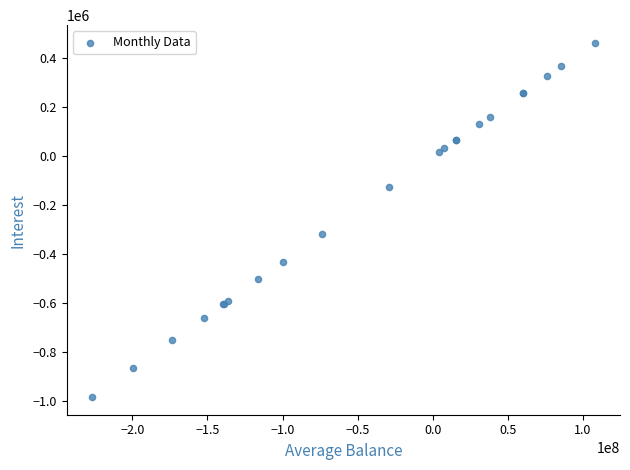

What Y value in the scatter plot is closest to -260796?

-318727.0